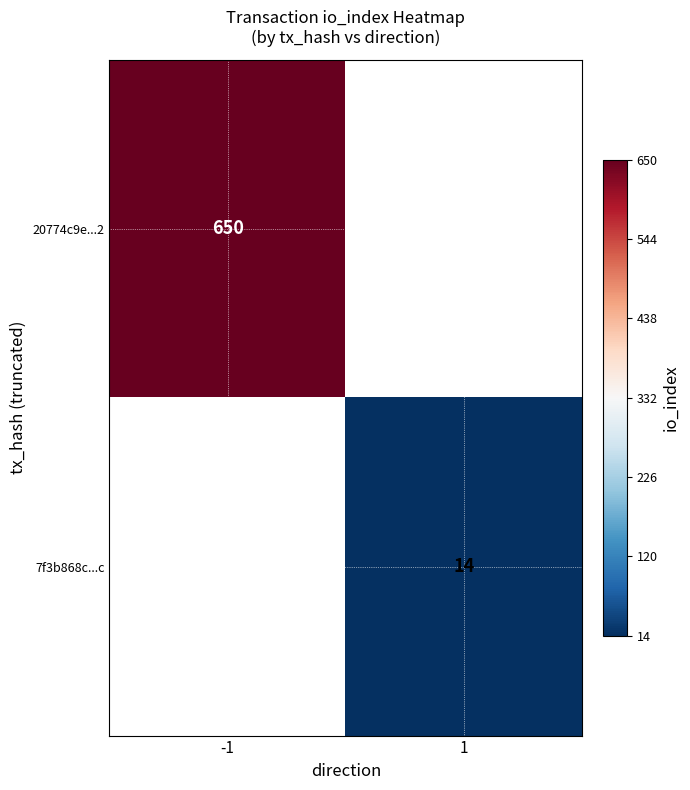

What is the minimum value shown in the chart?

14.0